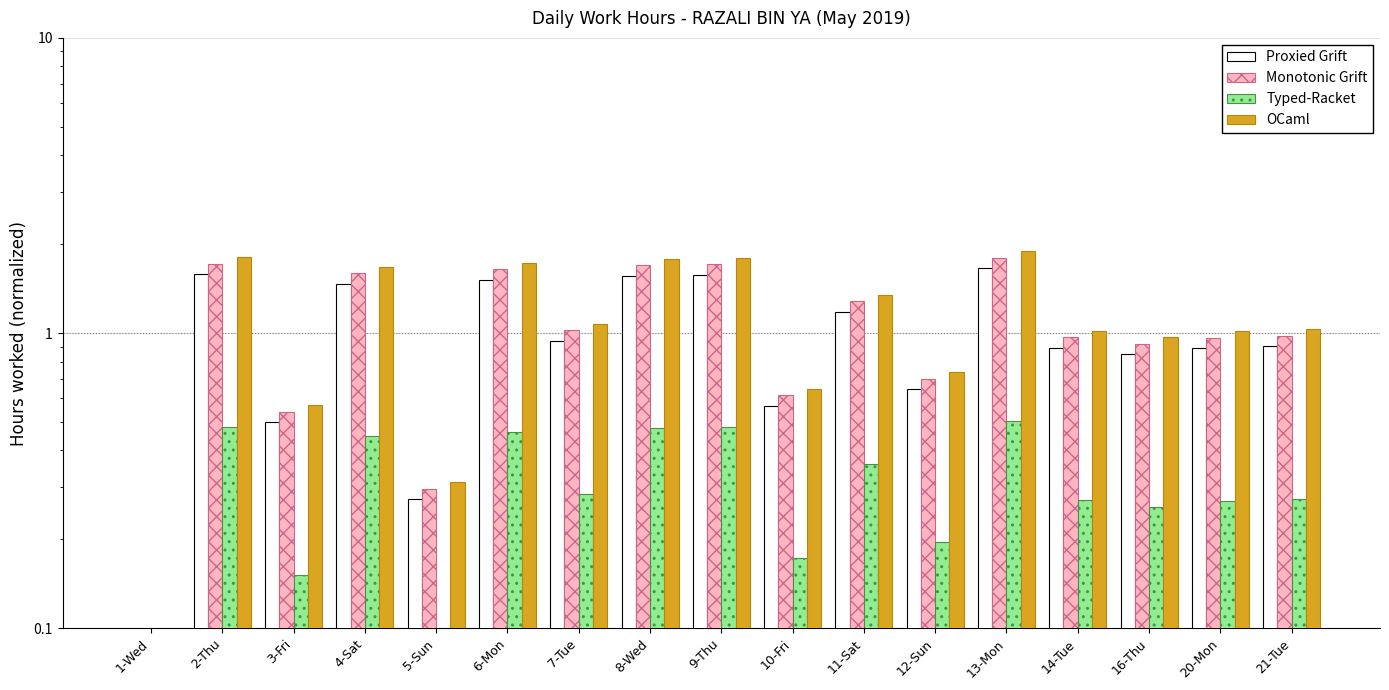

At which label does Proxied Grift reach its peak?

13-Mon